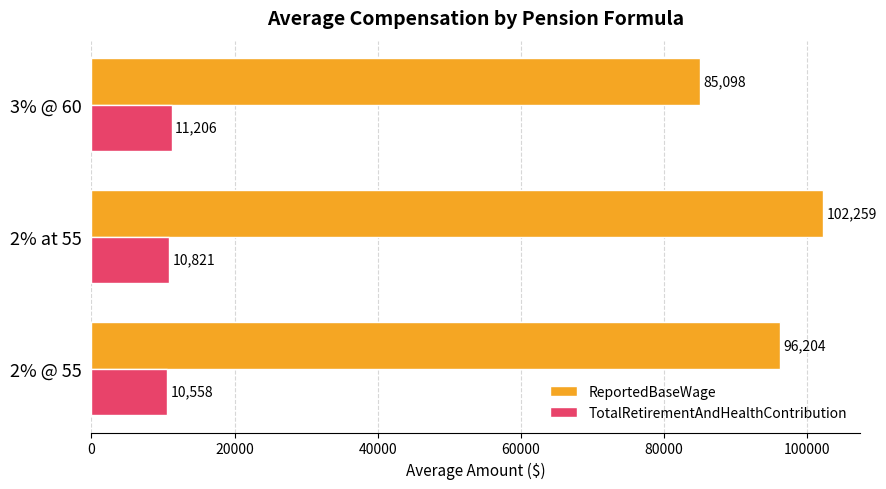

Which series changed the most between 2% @ 55 and 2% at 55?

ReportedBaseWage